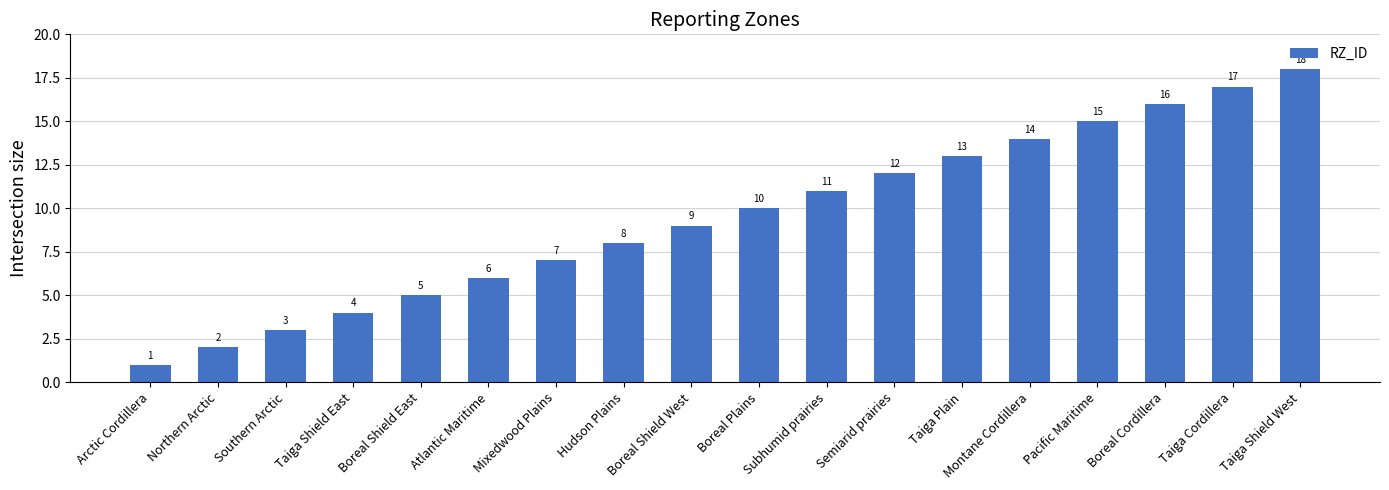

Is it true that the value at Southern Arctic is 1?

False